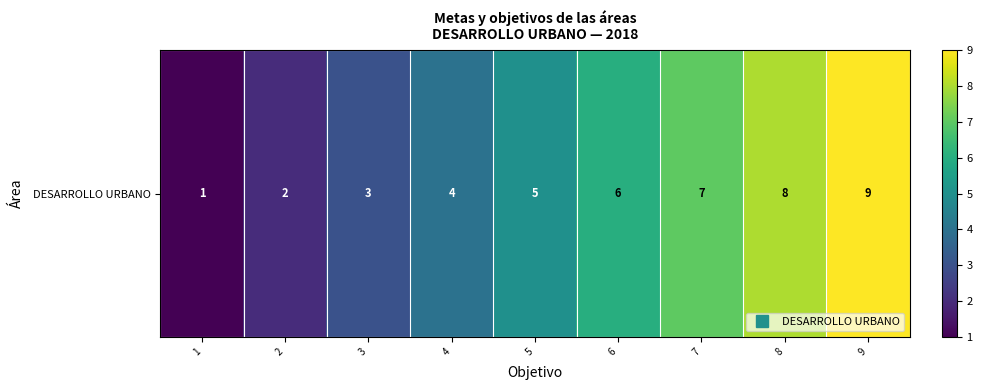

List the labels in order of value, smallest first.

1, 2, 3, 4, 5, 6, 7, 8, 9